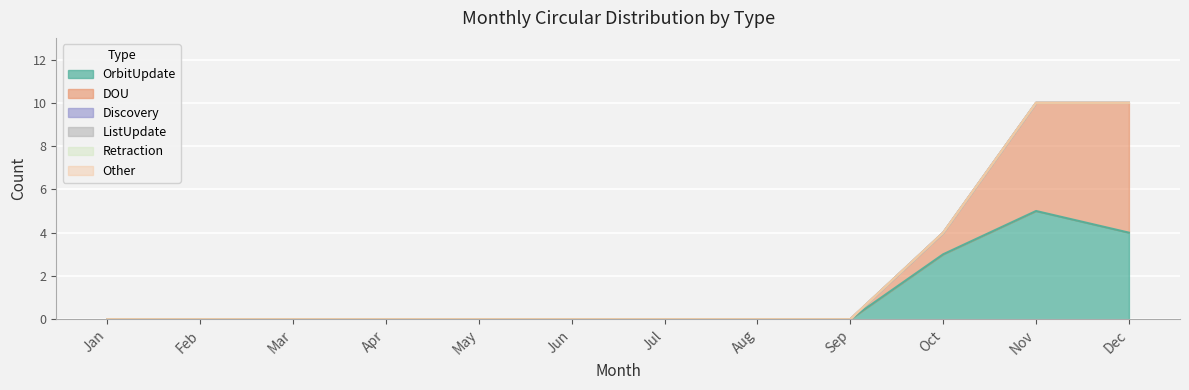

How many data points in OrbitUpdate are above 0?

3